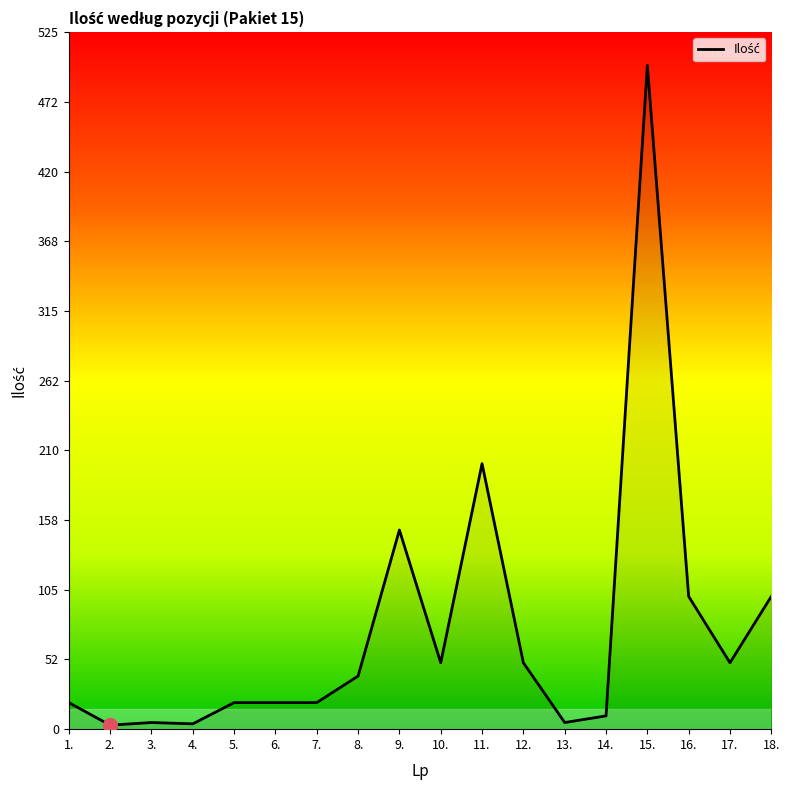

What is the difference between the second highest and minimum values?

197